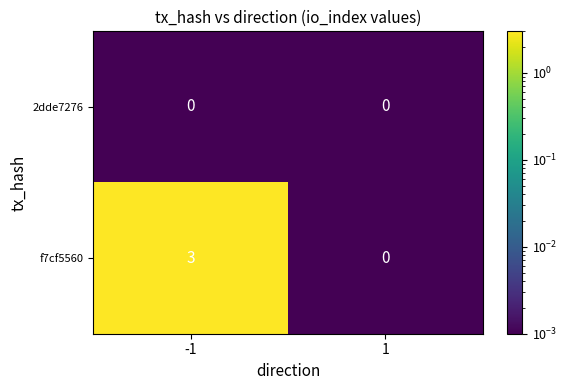

Rank the series by their average value, from highest to lowest.

f7cf5560, 2dde7276